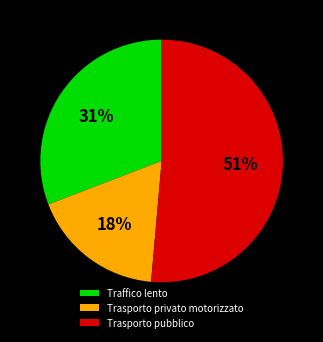

How many segments does this pie chart have?

3